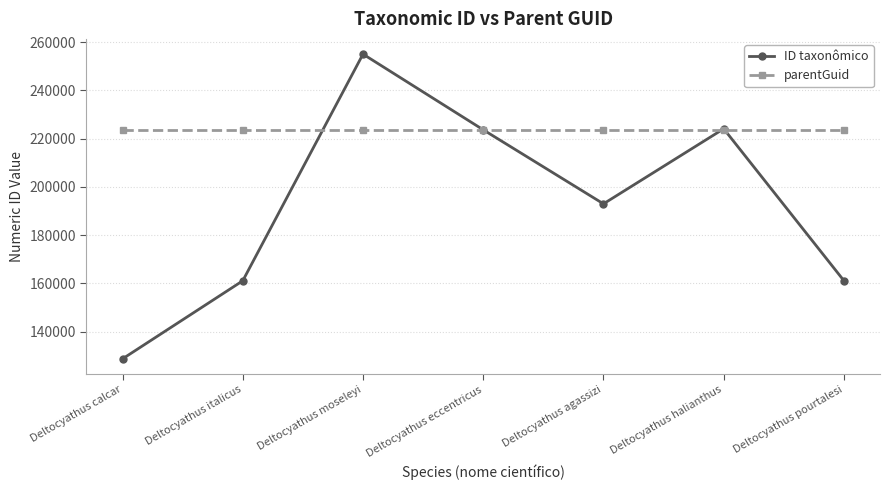

At which category does ID taxonômico reach its first local peak?

Deltocyathus moseleyi